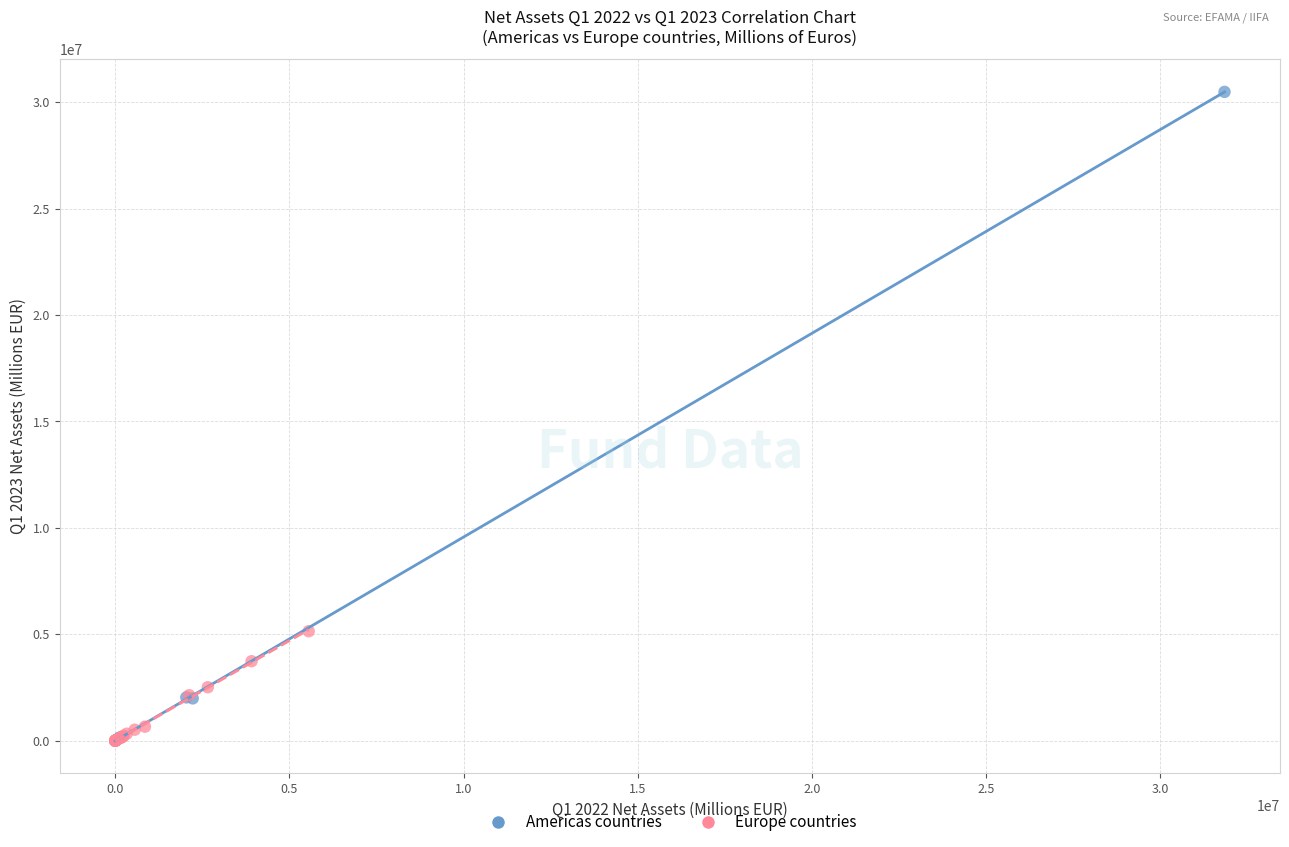

Which series has the largest Y range (max minus min)?

Americas countries